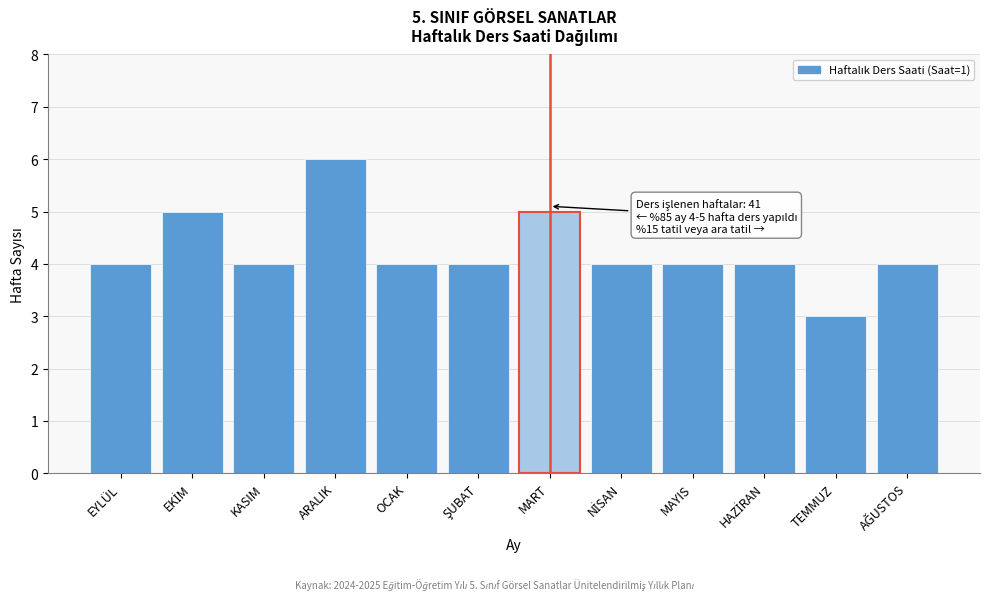

Reading left to right, list all the values displayed in this chart.

4	5	4	6	4	4	5	4	4	4	3	4